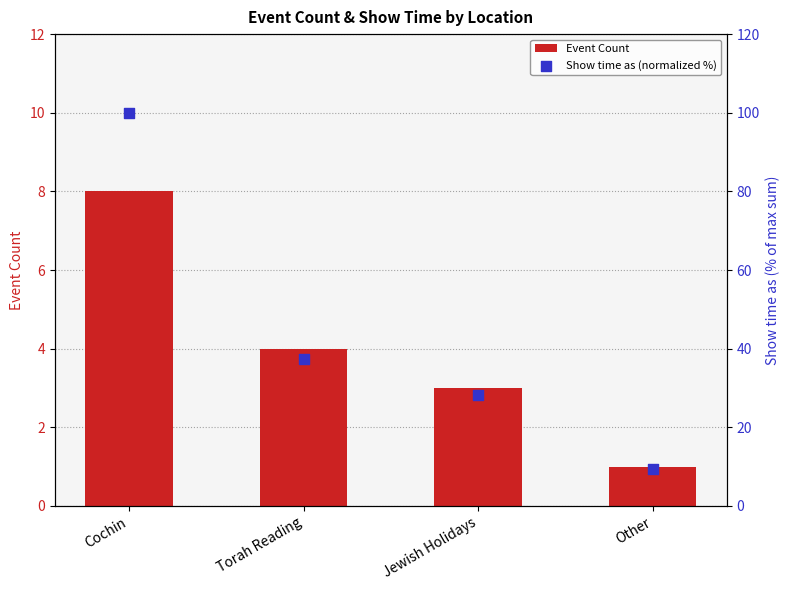

What is the total value across all series at Other?

10.4